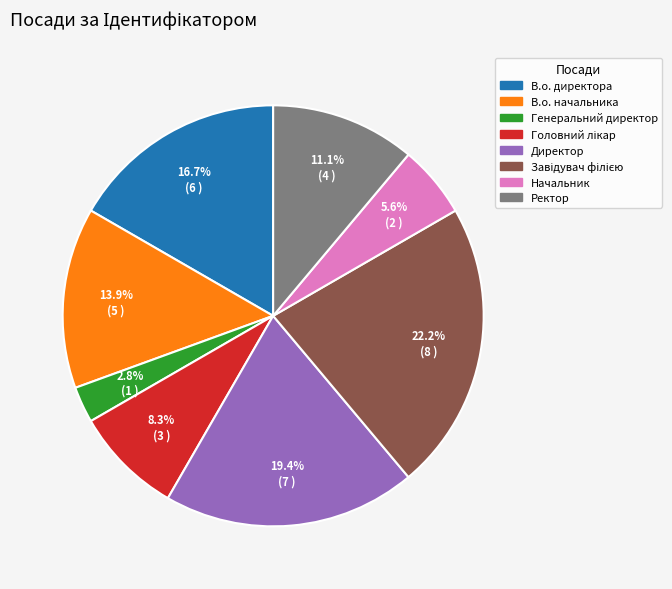

To the nearest percent, what portion does В.о. директора represent?

17%